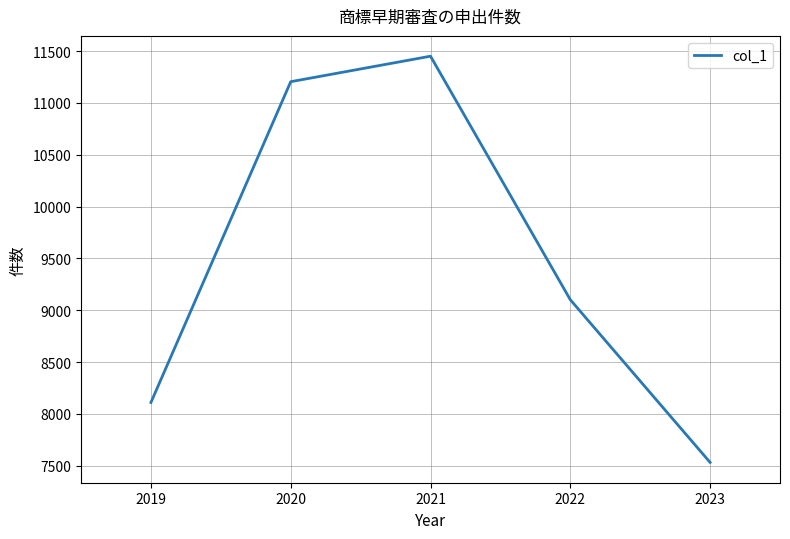

Reading right to left, list all the values displayed in this chart.

2023=7532	2022=9101	2021=11450	2020=11204	2019=8110